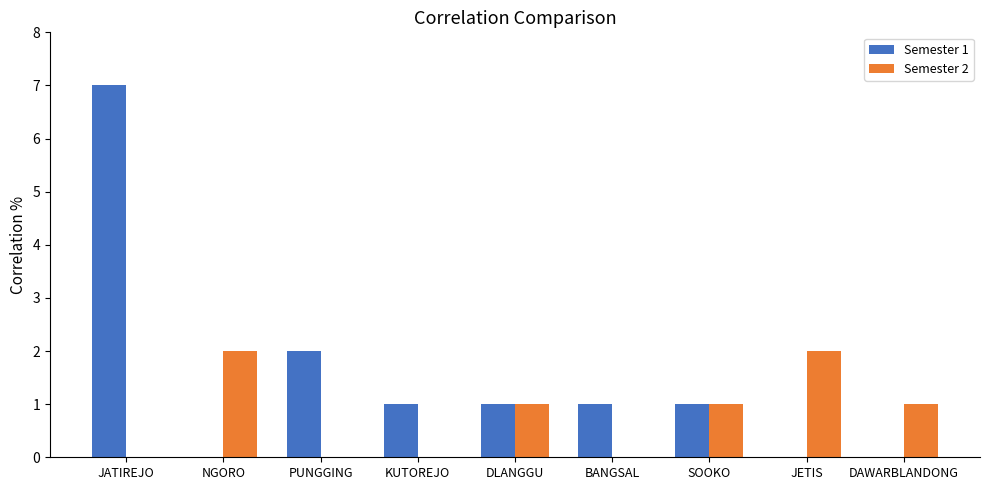

Count the number of categories in the chart.

9